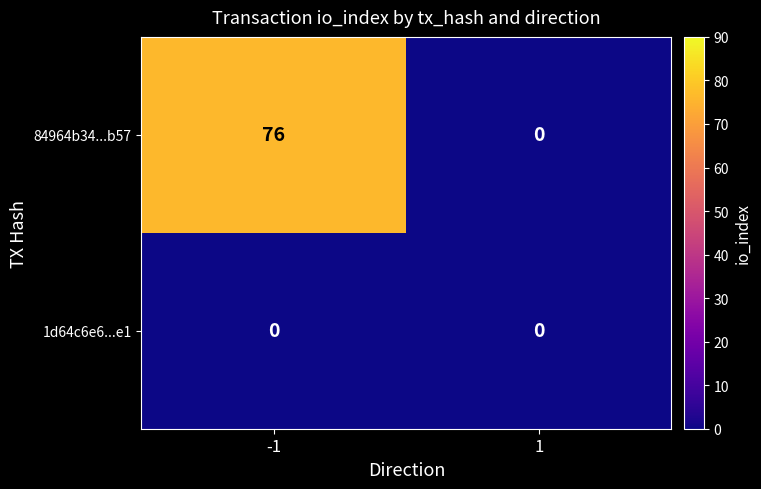

At -1, list the series in order from smallest to largest.

1d64c6e6...e1, 84964b34...b57